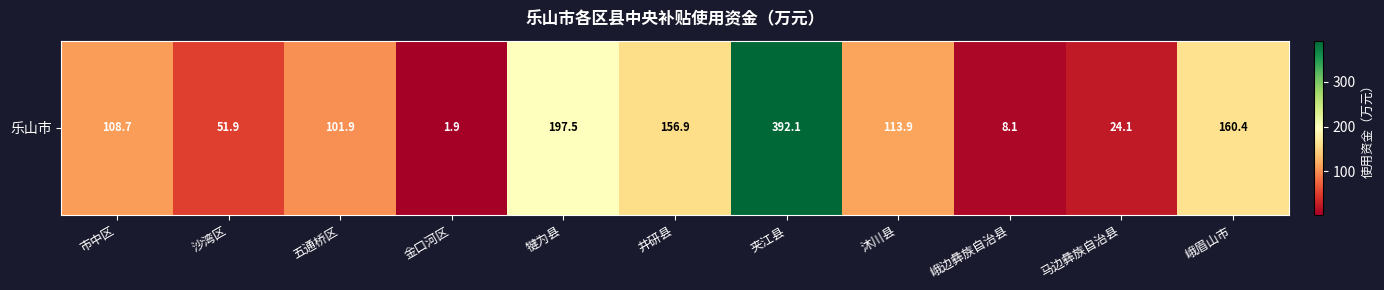

How many data points does each series have?

11